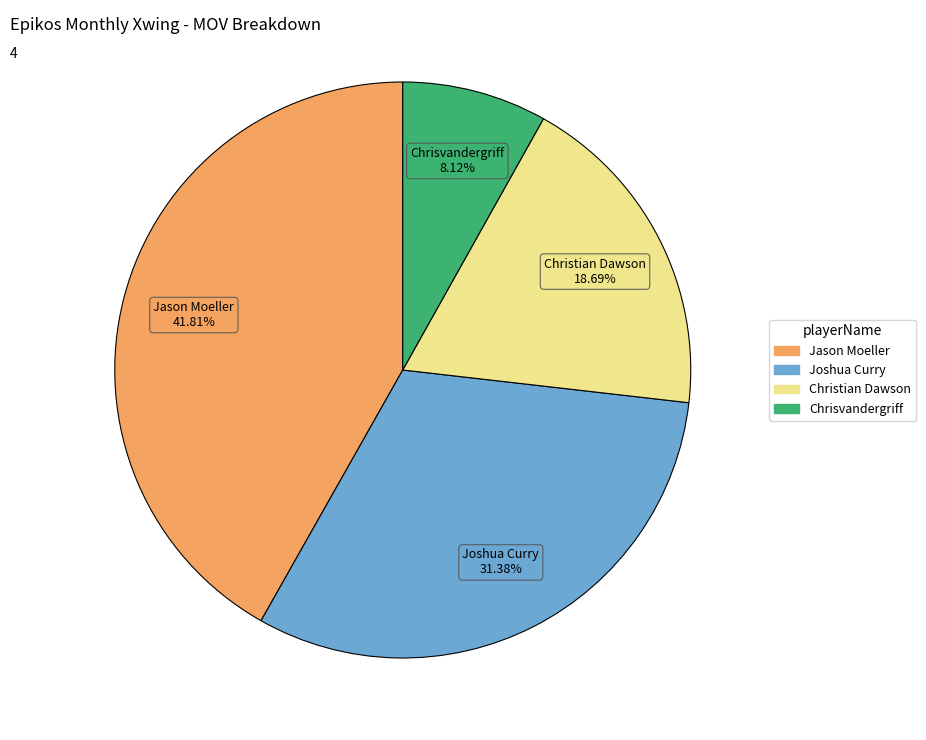

To the nearest percent, what percentage of the pie is Joshua Curry?

31%